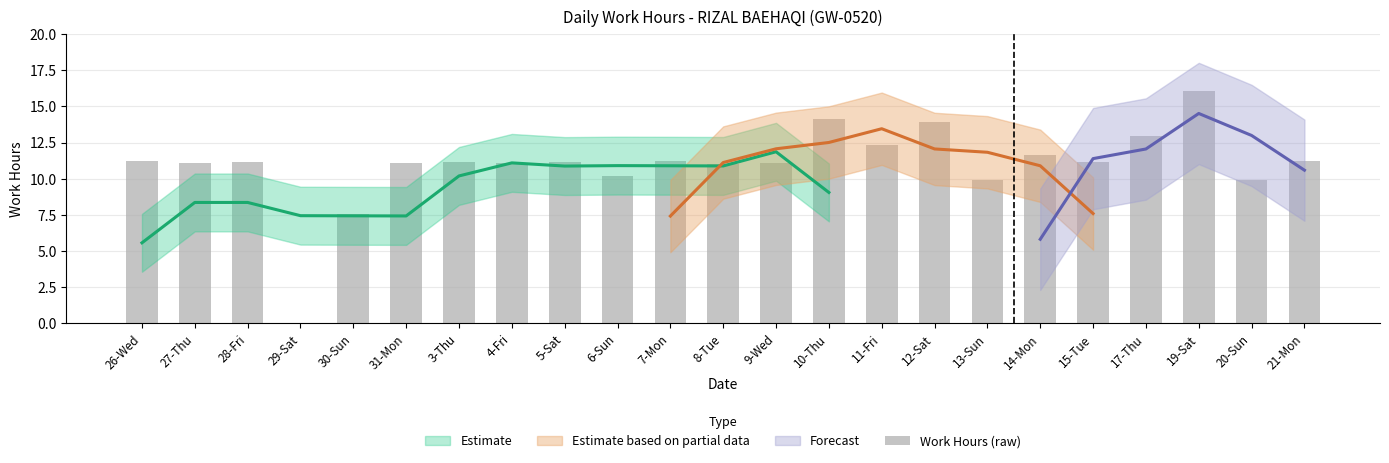

What is the average value?

11.0